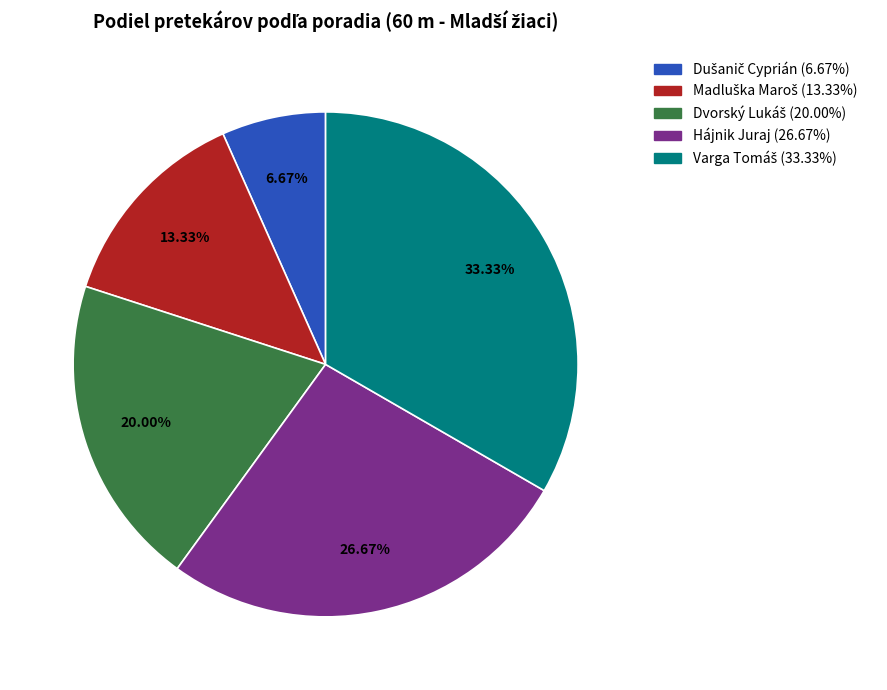

Does any single category account for the majority?

No